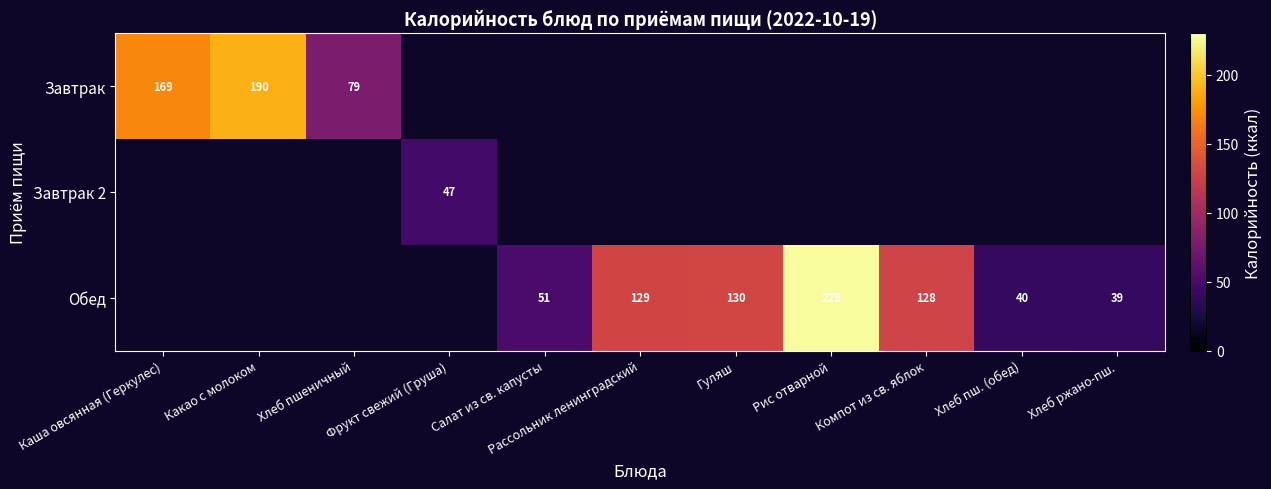

The Завтрак series shows 169 at Каша овсянная (Геркулес). True or false?

True